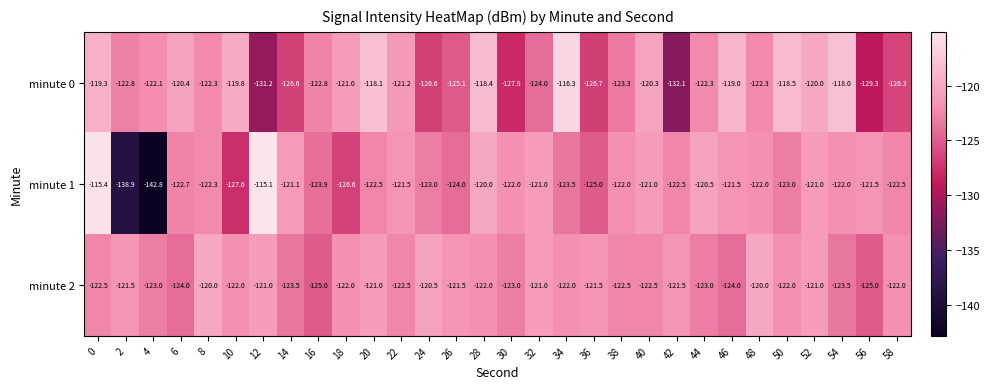

What is the difference between the maximum and minimum values in the minute 0 series?

15.8